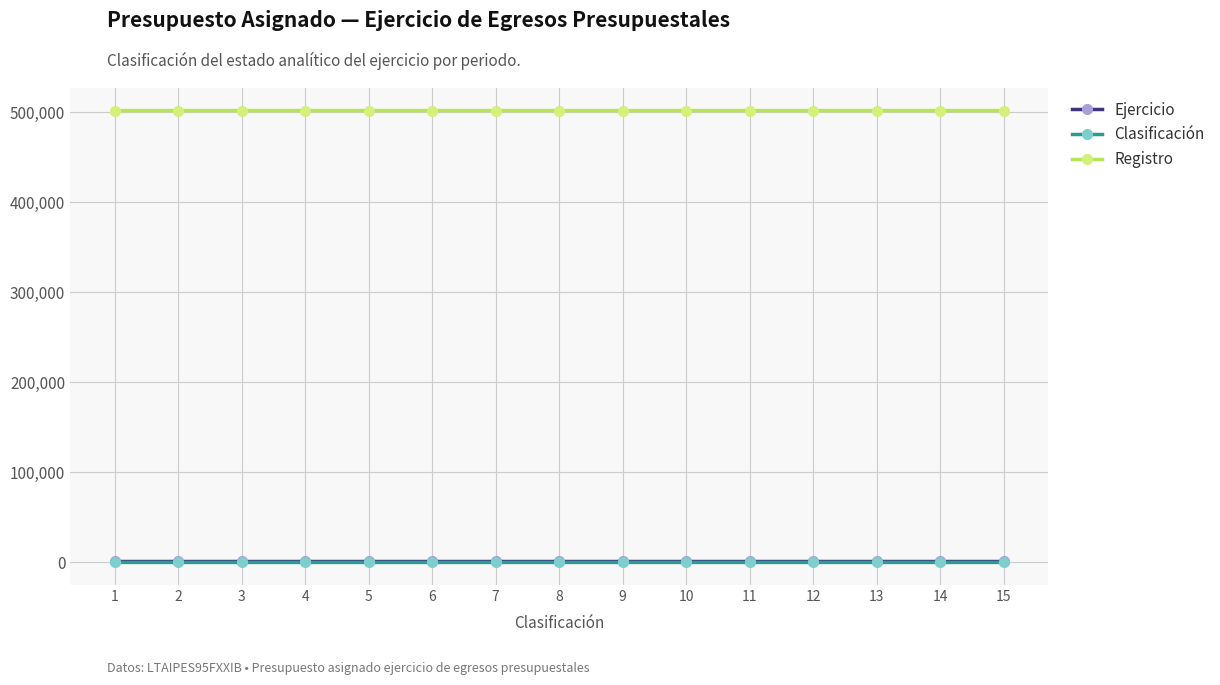

True or false: Registro and Clasificación cross at least once.

False